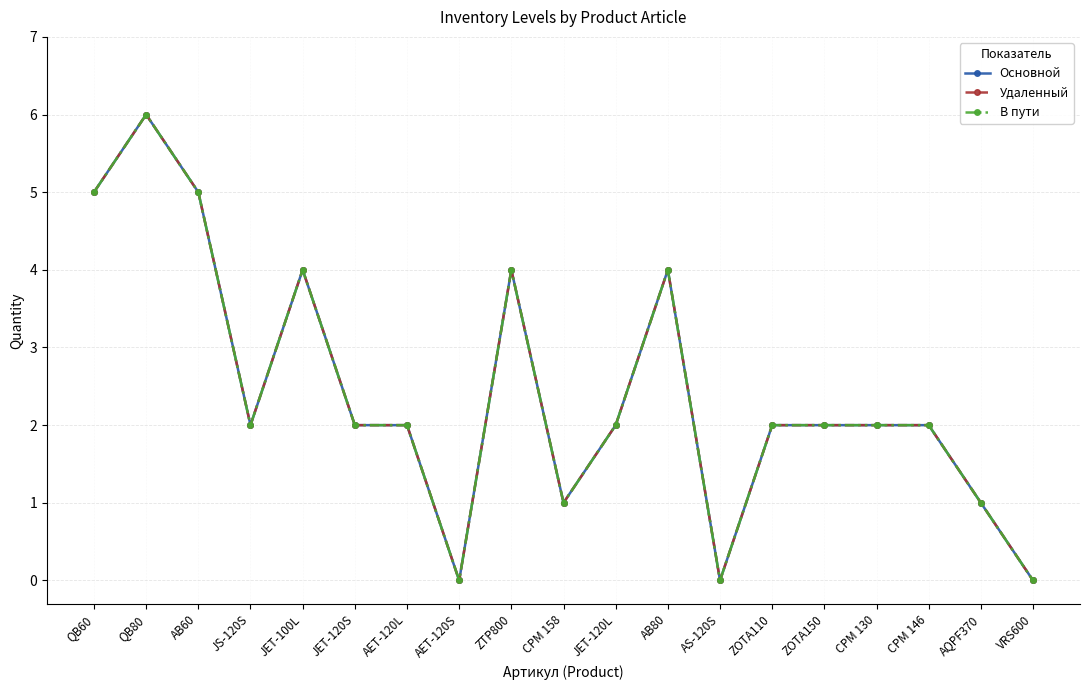

Count the В пути values in the range 1 to 4.

13